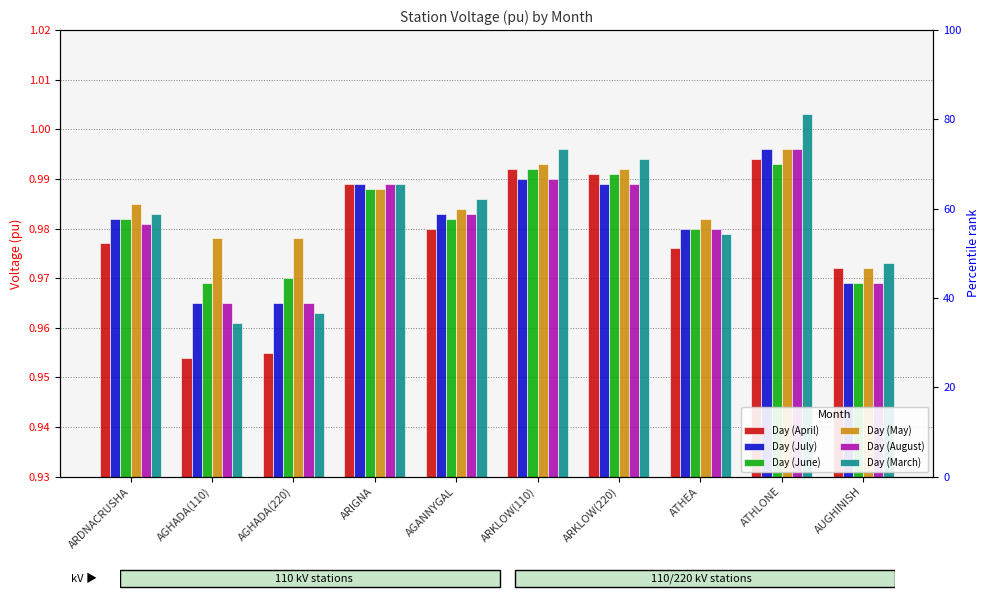

What is the label of the 3rd bar from the right?

ATHEA